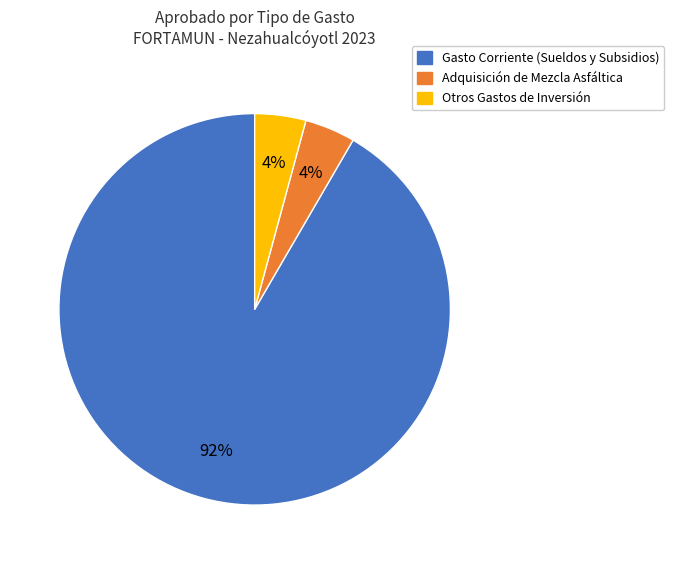

To the nearest percent, what is the average slice percentage?

33%